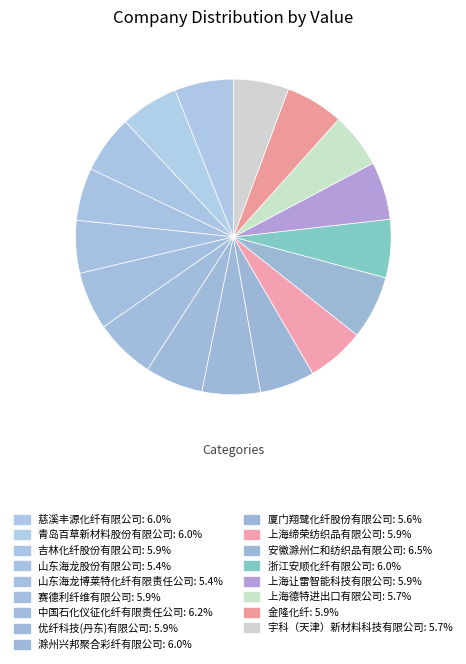

To the nearest percent, what is the combined percentage of 宇科（天津）新材料科技有限公司 and 中国石化仪征化纤有限责任公司?

12%